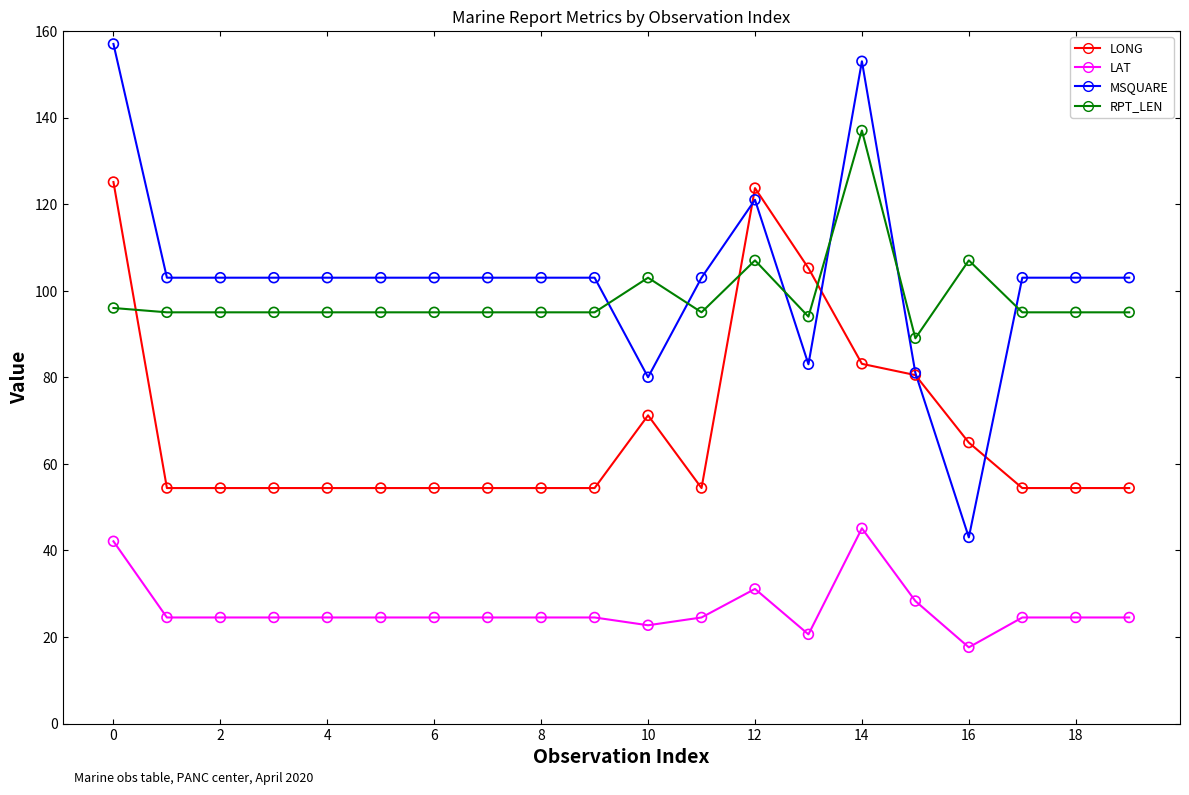

Rank the series by their maximum value, from lowest to highest.

LAT, LONG, RPT_LEN, MSQUARE